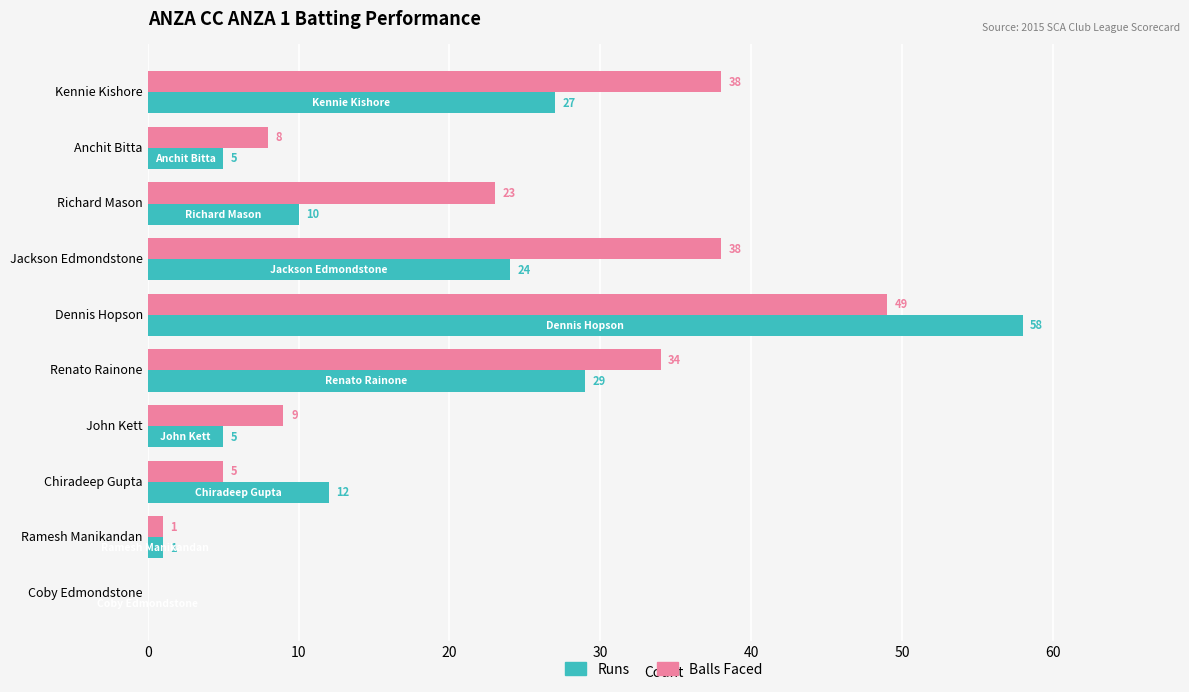

At which label is Runs closest to 29?

Renato Rainone